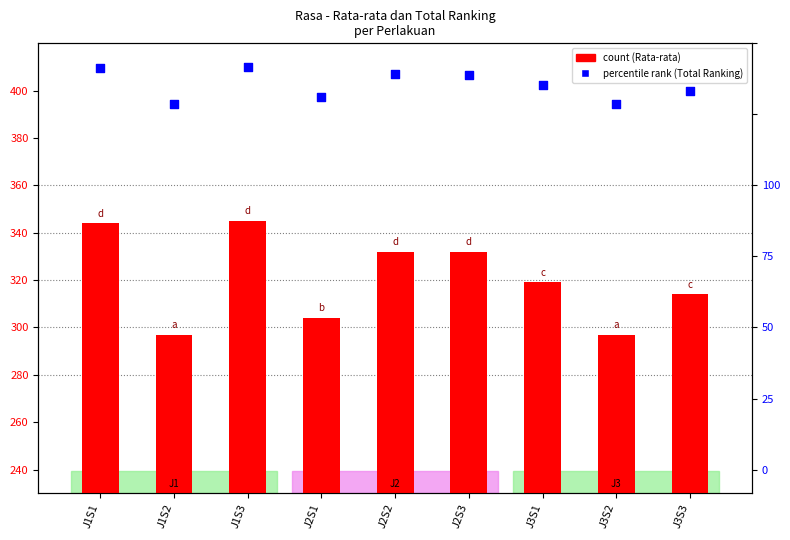

Is the value of percentile rank within the sample at J2S2 greater than the value of count at J1S2?

Yes